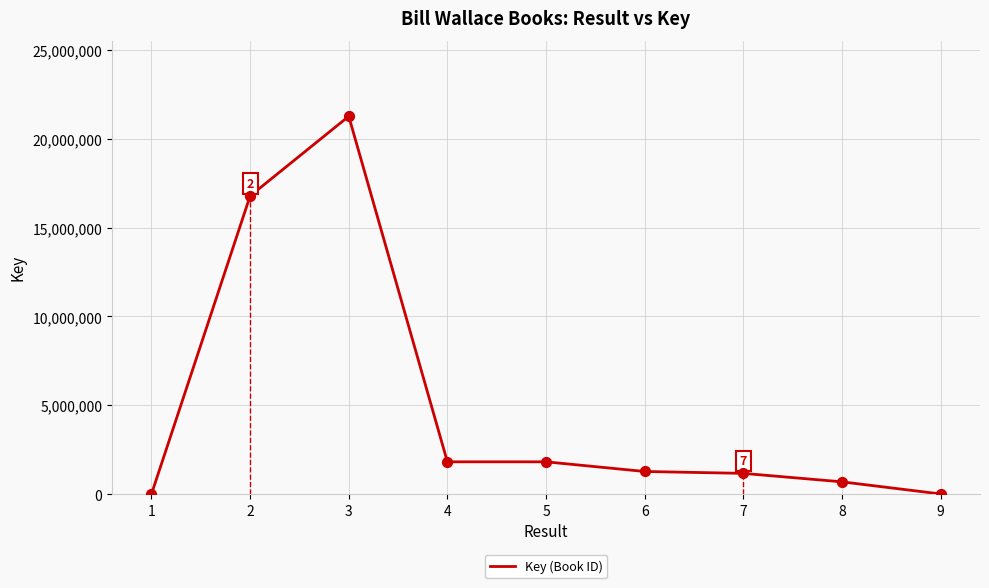

What is the ratio of the value at 3 to the value at 6?

16.7